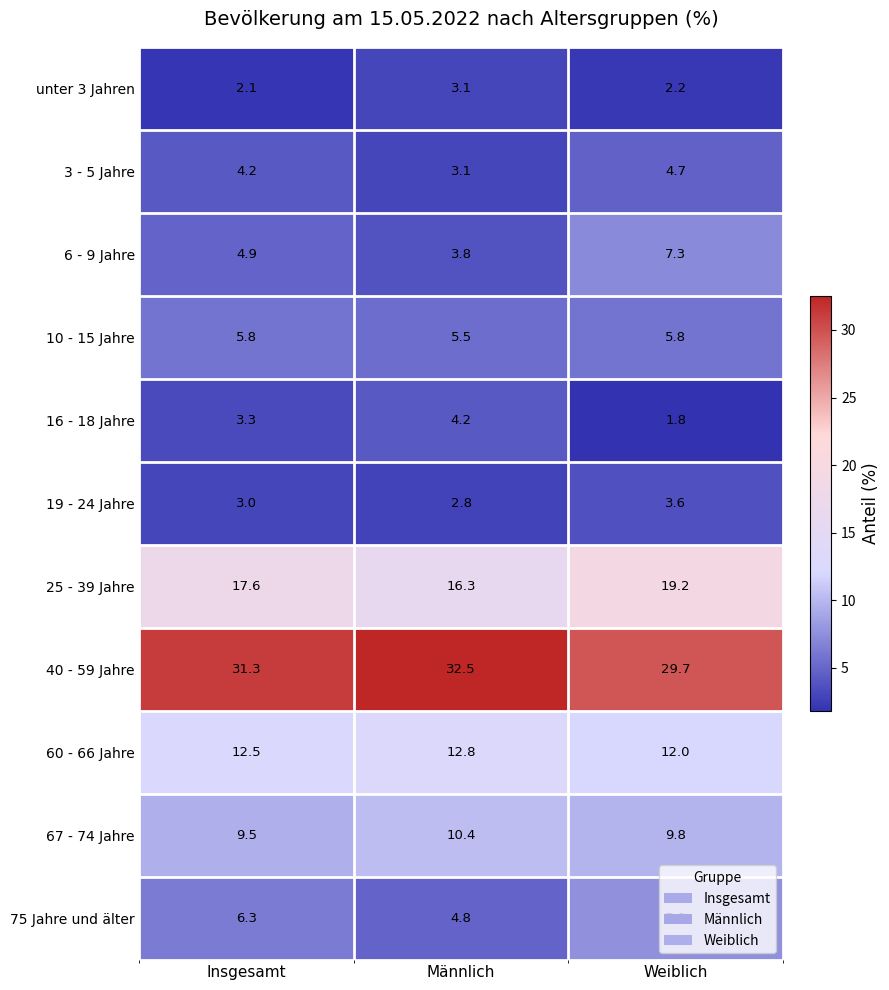

What is the difference between the 60 - 66 Jahre values at Weiblich and Insgesamt?

0.5